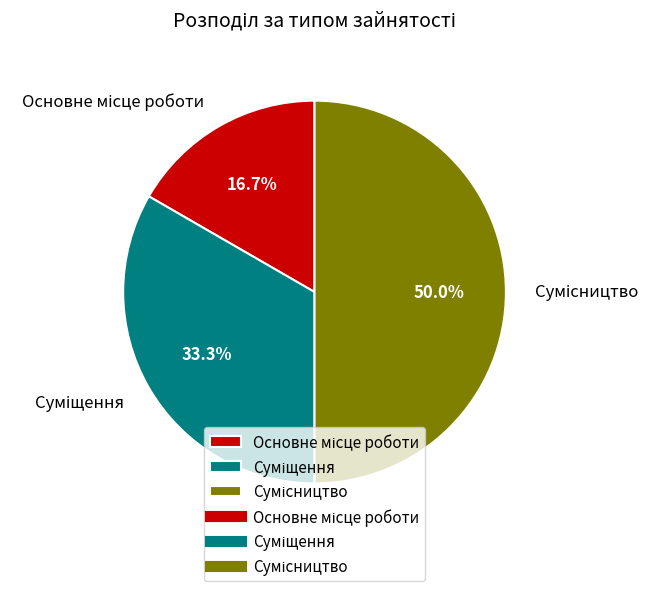

Does Основне місце роботи account for over 50% of the chart?

No